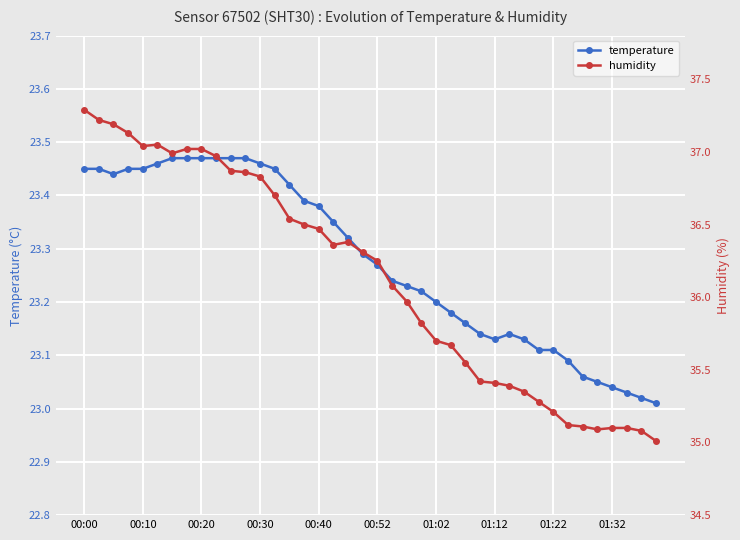

Is it true that temperature equals 7.5 at 00:30?

False